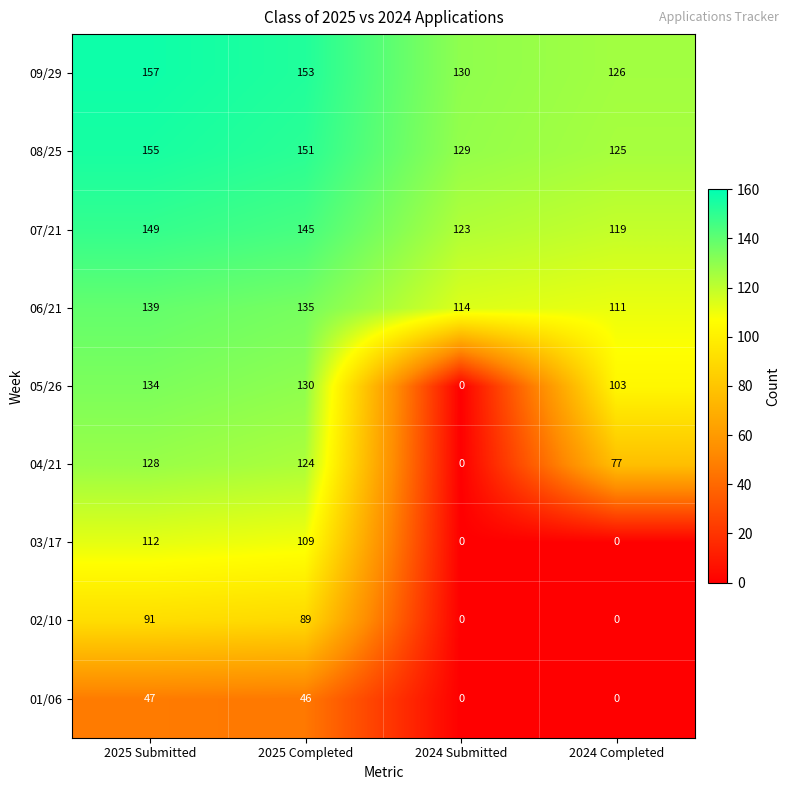

Which series has the largest total across all categories?

09/29